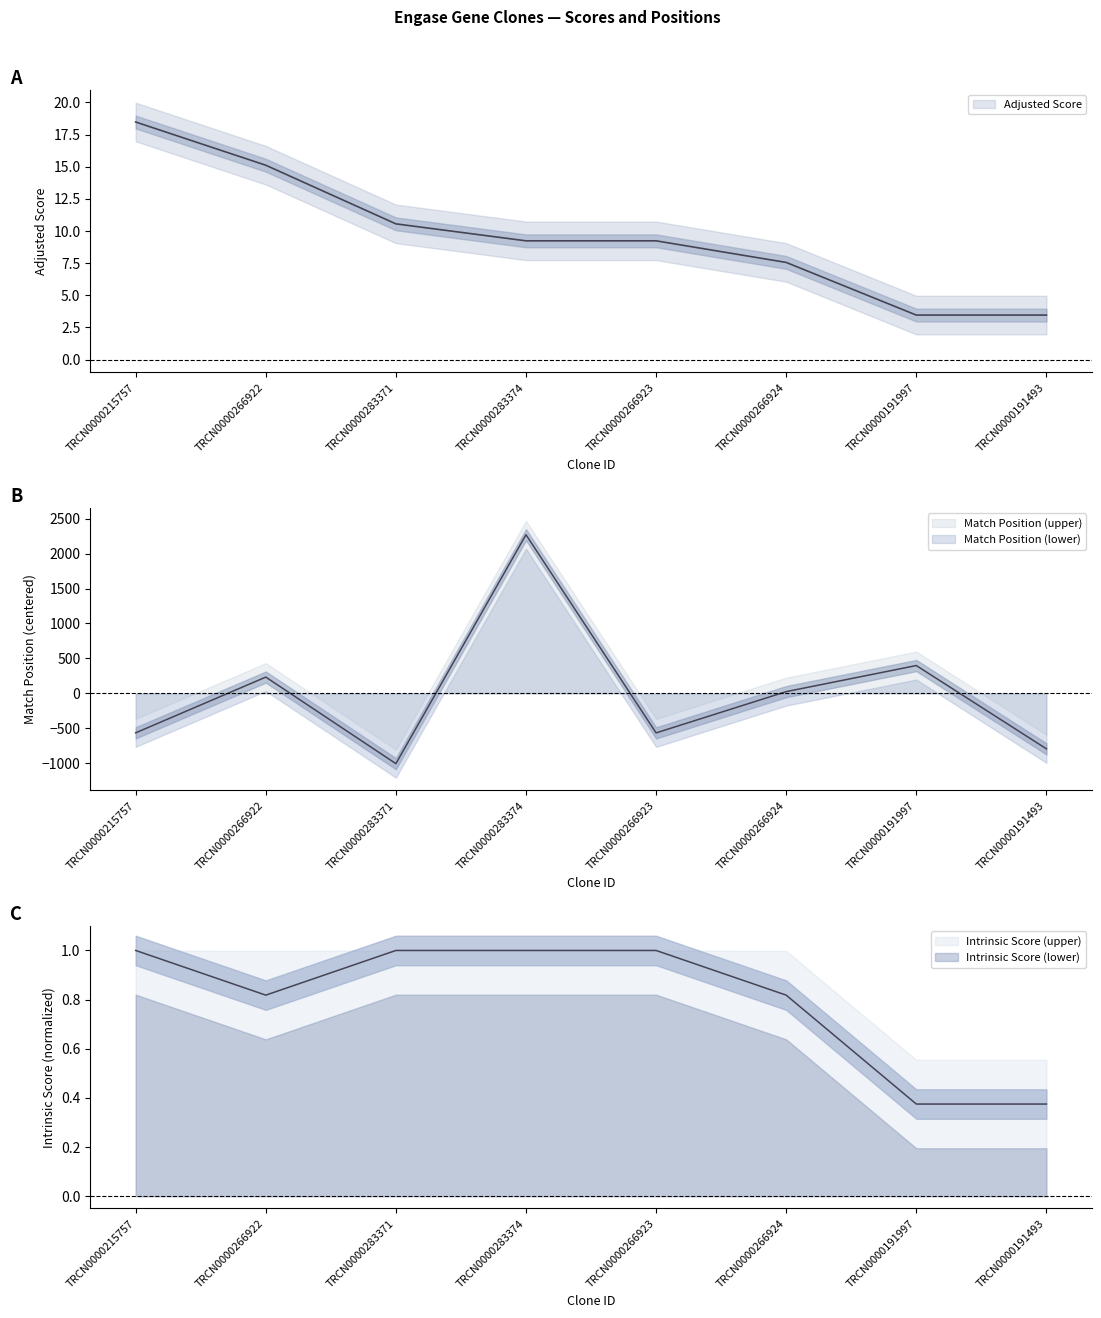

Count the Intrinsic Score values in the range 0 to 1.

8